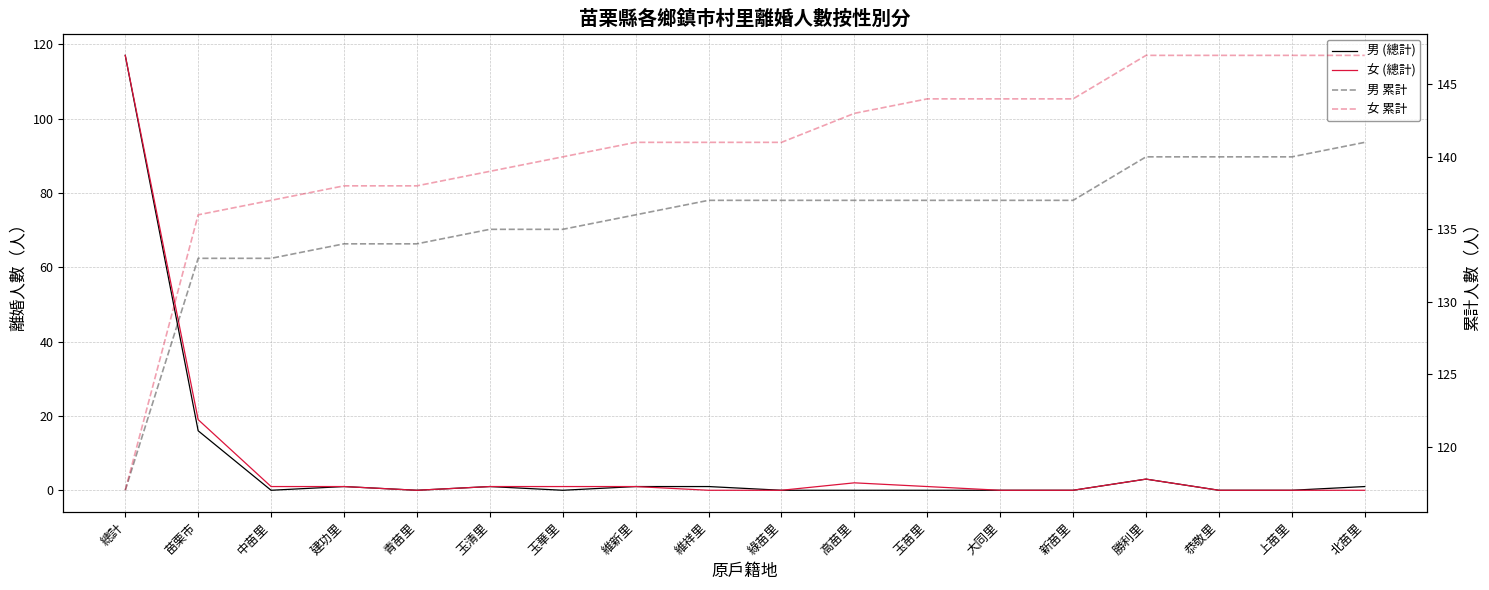

Reading left to right, extract all data points from this chart.

男 (總計): 總計=117	苗栗市=16	中苗里=0	建功里=1	青苗里=0	玉清里=1	玉華里=0	維新里=1	維祥里=1	綠苗里=0	高苗里=0	玉苗里=0	大同里=0	新苗里=0	勝利里=3	恭敬里=0	上苗里=0	北苗里=1
女 (總計): 總計=117	苗栗市=19	中苗里=1	建功里=1	青苗里=0	玉清里=1	玉華里=1	維新里=1	維祥里=0	綠苗里=0	高苗里=2	玉苗里=1	大同里=0	新苗里=0	勝利里=3	恭敬里=0	上苗里=0	北苗里=0
男 累計: 總計=117	苗栗市=133	中苗里=133	建功里=134	青苗里=134	玉清里=135	玉華里=135	維新里=136	維祥里=137	綠苗里=137	高苗里=137	玉苗里=137	大同里=137	新苗里=137	勝利里=140	恭敬里=140	上苗里=140	北苗里=141
女 累計: 總計=117	苗栗市=136	中苗里=137	建功里=138	青苗里=138	玉清里=139	玉華里=140	維新里=141	維祥里=141	綠苗里=141	高苗里=143	玉苗里=144	大同里=144	新苗里=144	勝利里=147	恭敬里=147	上苗里=147	北苗里=147